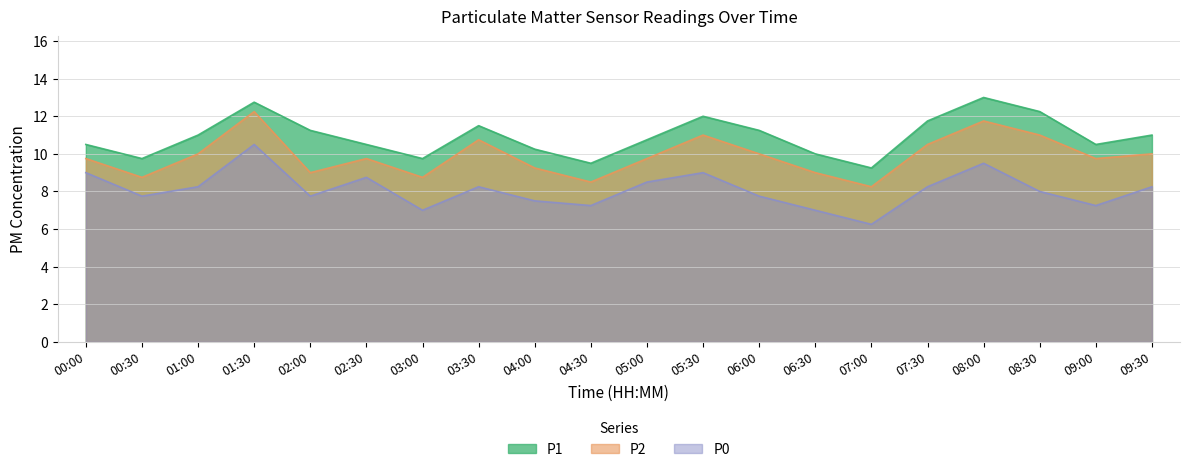

Rank the categories by P0 value from lowest to highest.

07:00, 03:00, 06:30, 04:30, 09:00, 04:00, 00:30, 02:00, 06:00, 08:30, 01:00, 03:30, 07:30, 09:30, 05:00, 02:30, 00:00, 05:30, 08:00, 01:30